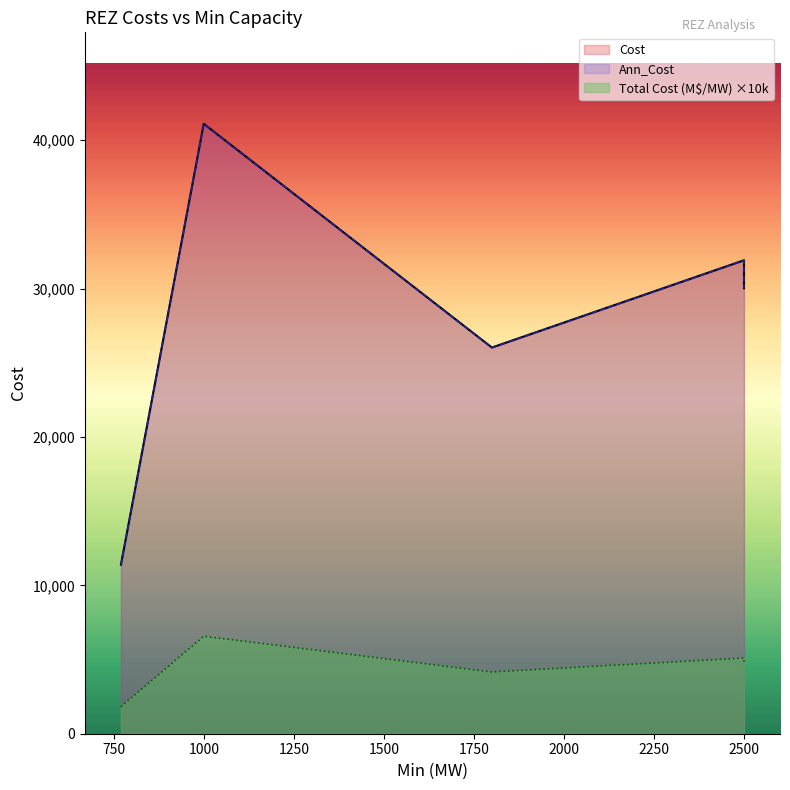

True or false: Ann_Cost and Cost intersect in this chart.

False